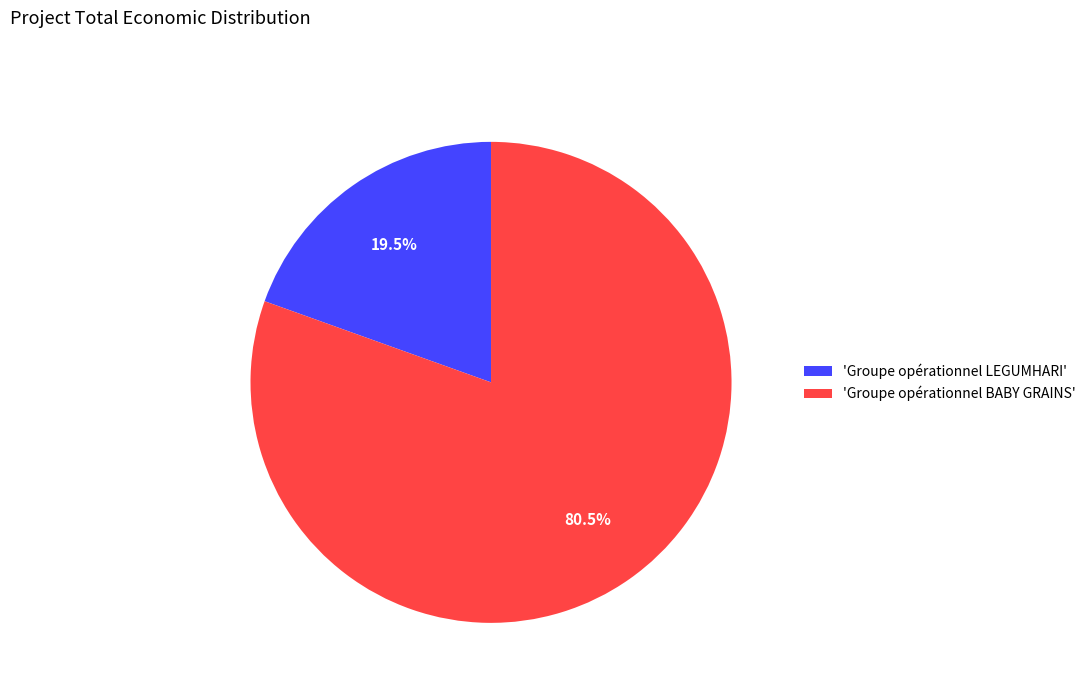

Which has a higher value, 'Groupe opérationnel BABY GRAINS' or 'Groupe opérationnel LEGUMHARI'?

'Groupe opérationnel BABY GRAINS'